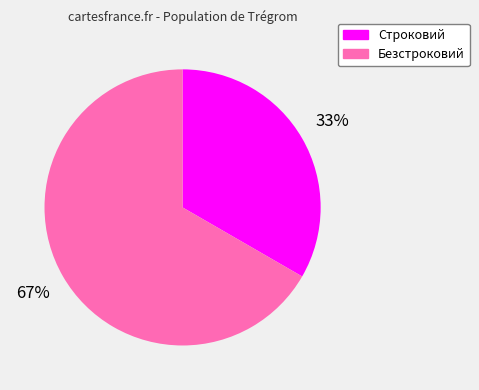

Between Безстроковий and Строковий, which is larger?

Безстроковий